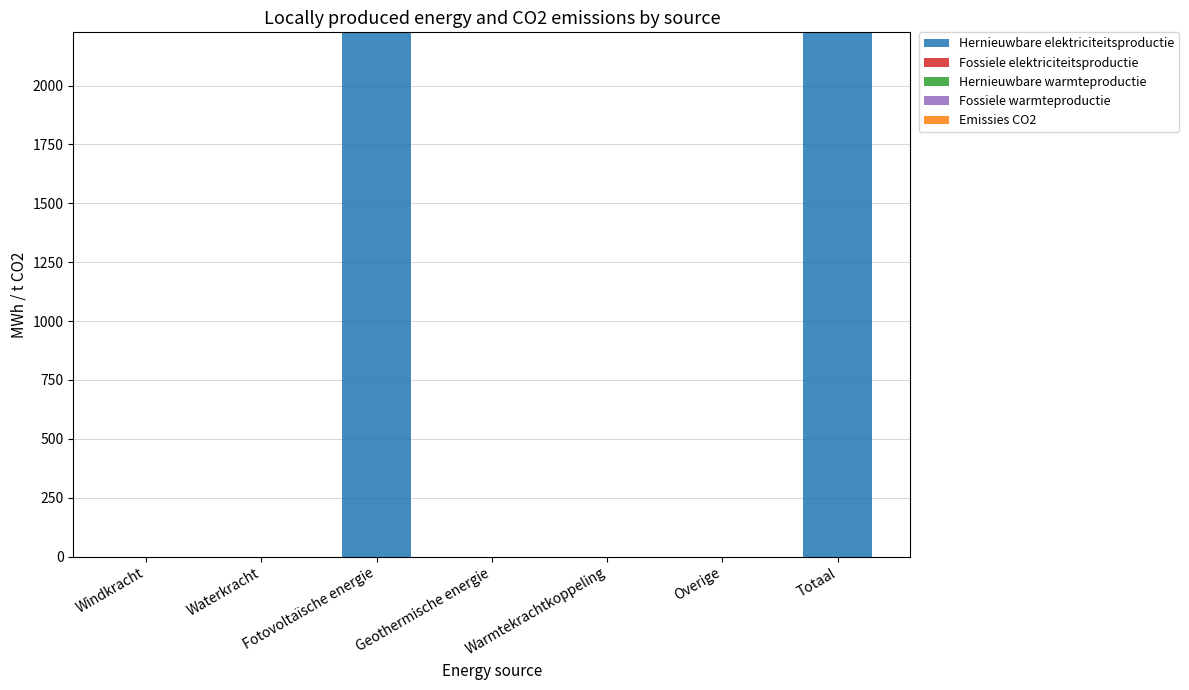

The value at Totaal is 2226.0. True or false?

True